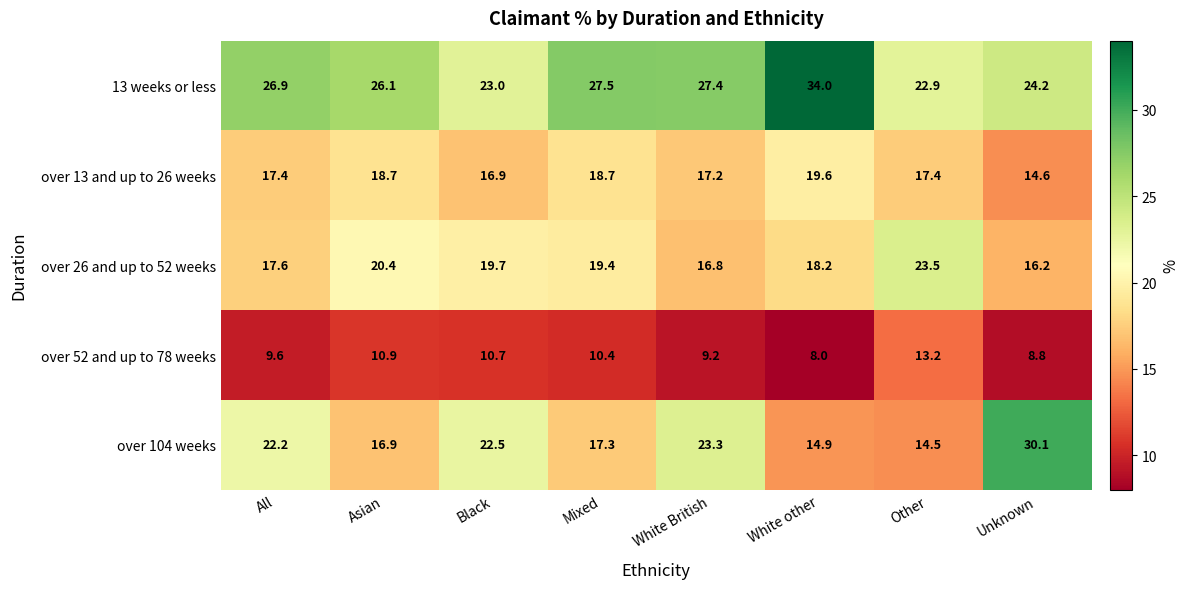

What is the sum of the over 104 weeks values at White British and Unknown?

53.4